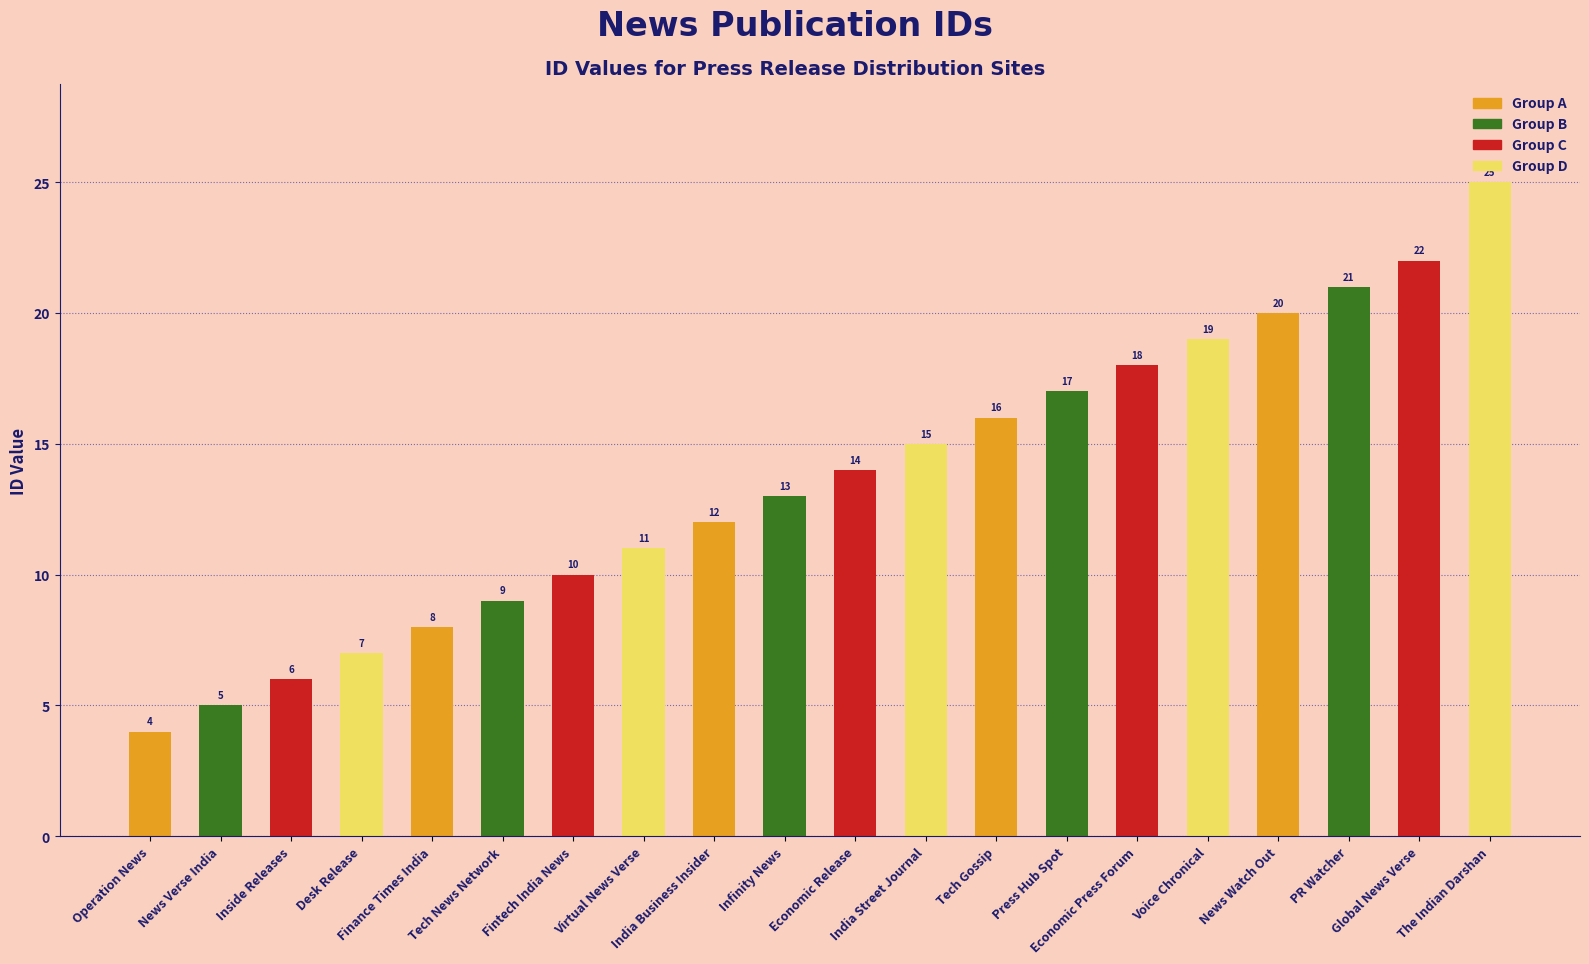

Does the chart contain any negative values?

No